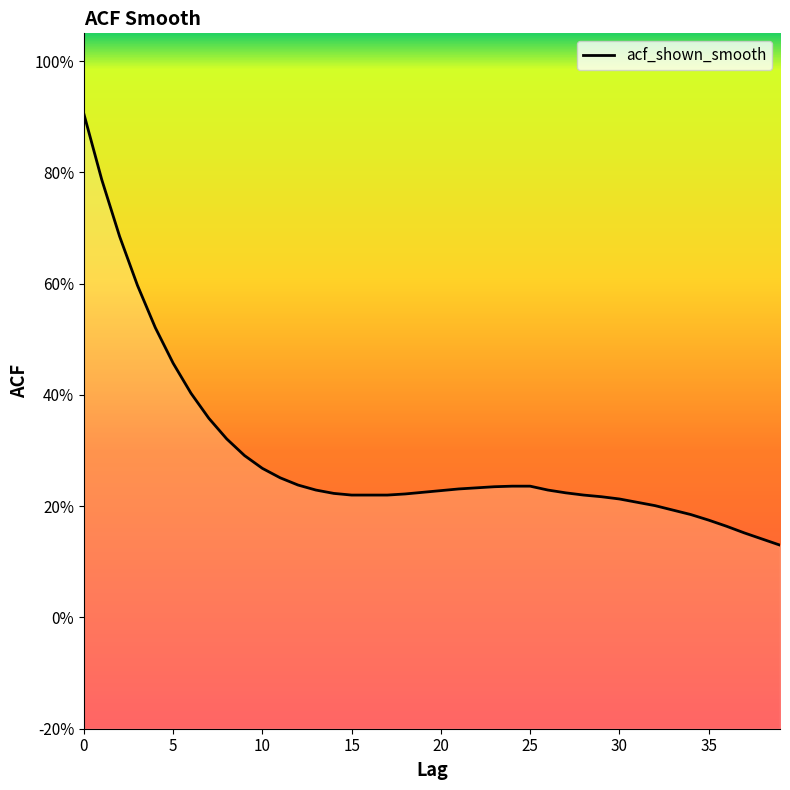

At which label is the value closest to 0?

39